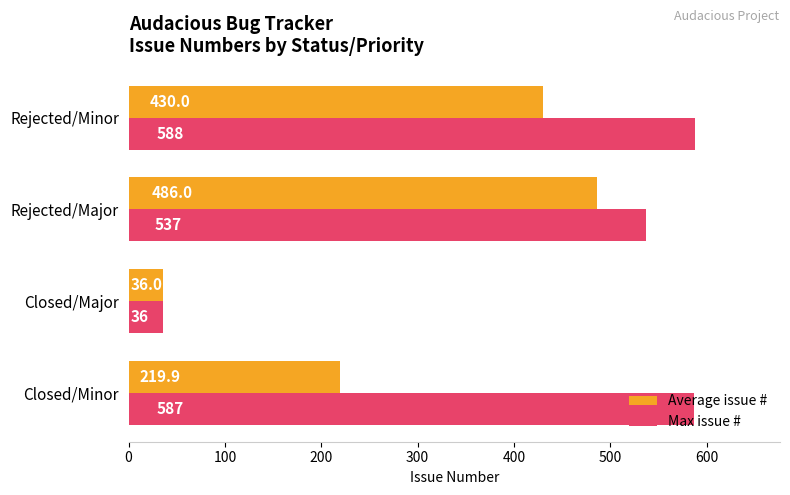

Which category has the highest value in the Max issue # series?

Rejected/Minor